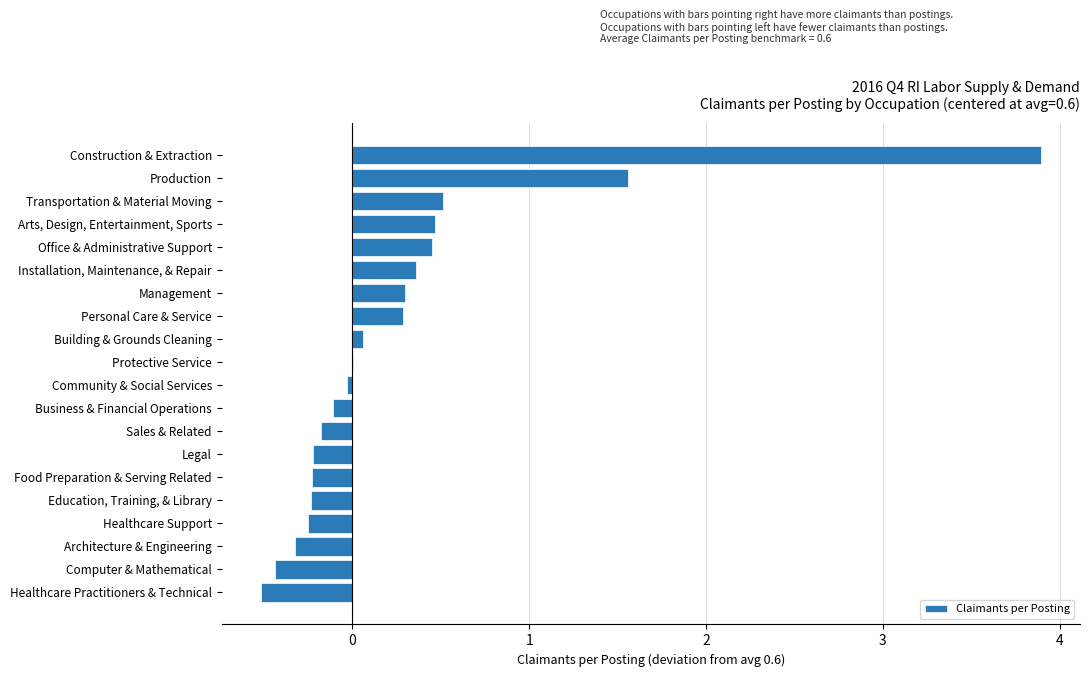

Is it true that the value at Healthcare Practitioners & Technical is -0.5?

True